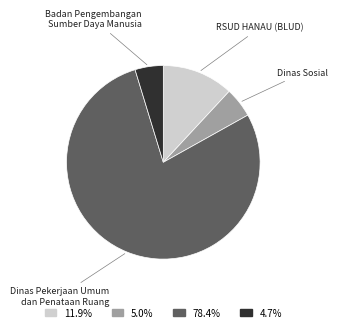

Is the sum of Dinas Sosial and Badan Pengembangan Sumber Daya Manusia greater than half?

No